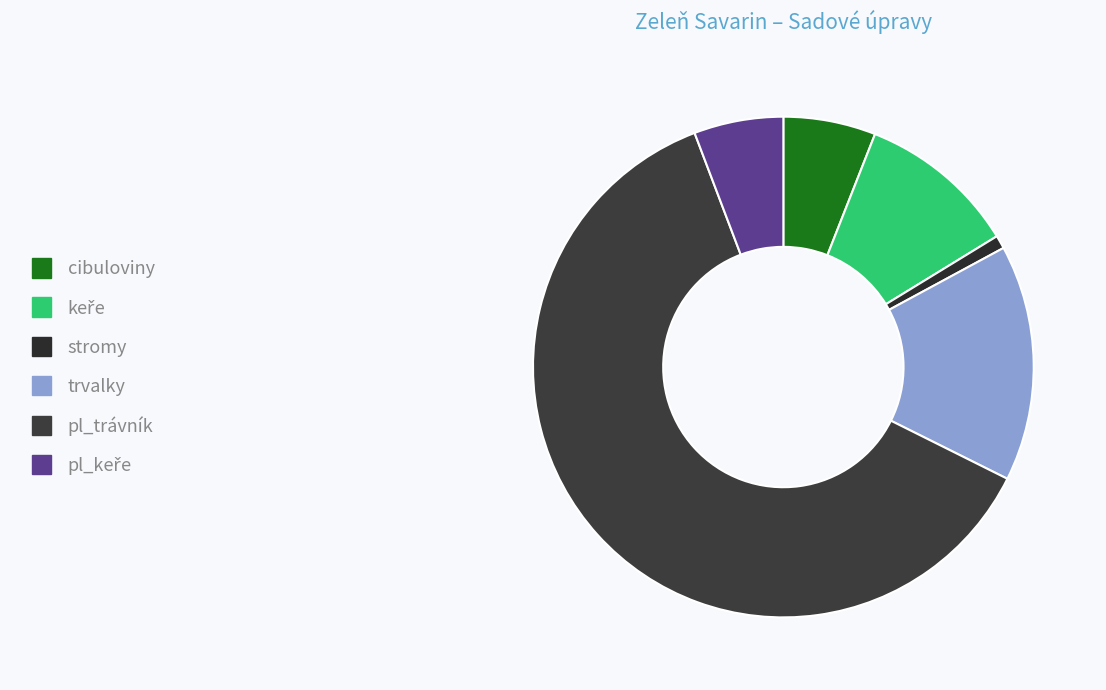

To the nearest percent, what percentage of the pie is keře?

10%